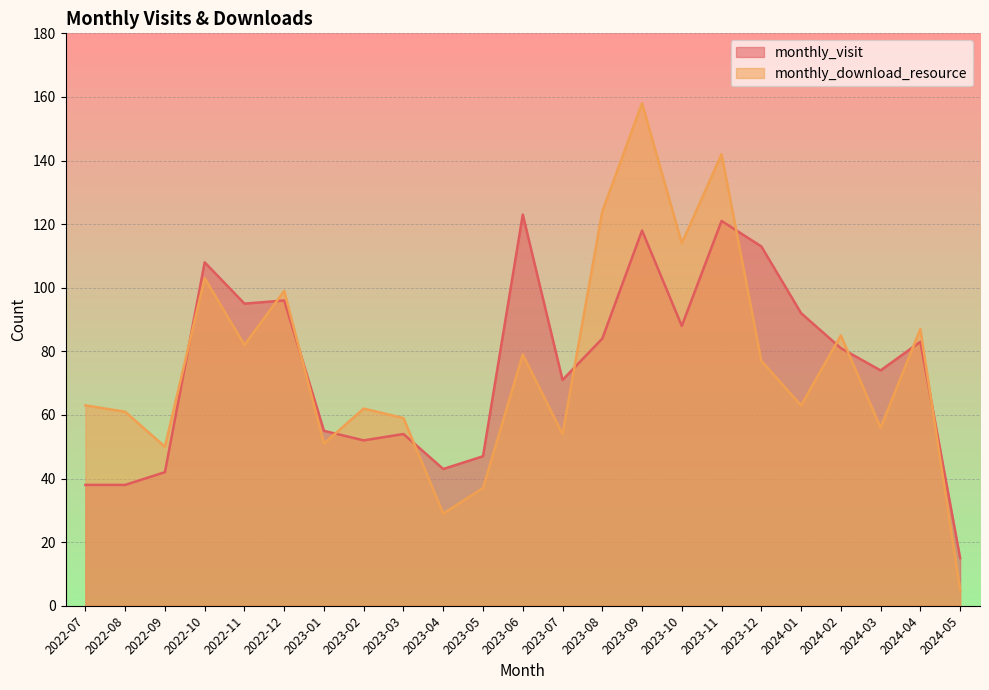

What value does the monthly_download_resource series have at 2022-07?

63